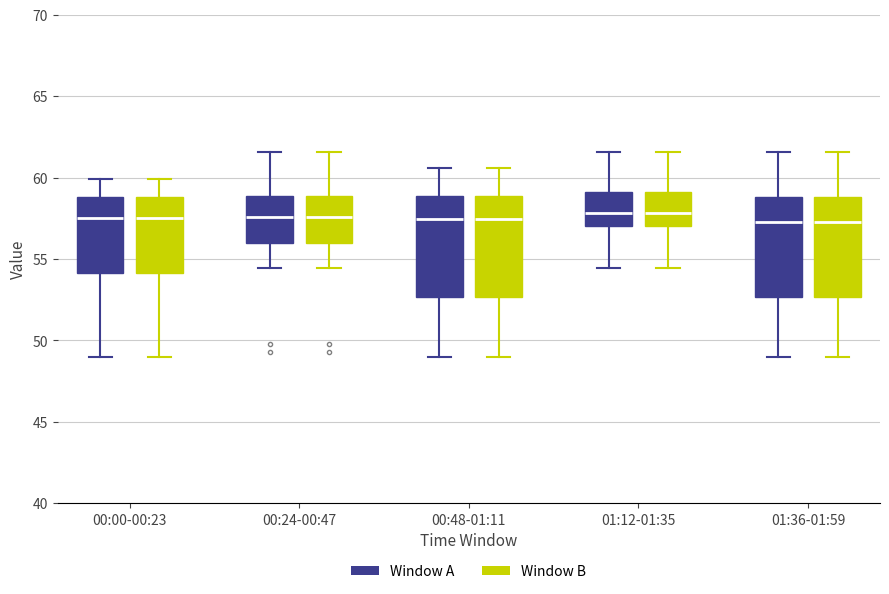

Reading left to right, read every box against the y-axis: the position of its median line, the range the box covers, and the ends of its whiskers. The values are not printed on the chart, so give them approximately, as read against the axis.

00:00-00:23 (Window A): median 57.5, box 54.0 to 59.0, whiskers 49.0 to 60.0
00:00-00:23 (Window B): median 57.5, box 54.0 to 59.0, whiskers 49.0 to 60.0
00:24-00:47 (Window A): median 57.5, box 56.0 to 59.0, whiskers 54.5 to 61.5
00:24-00:47 (Window B): median 57.5, box 56.0 to 59.0, whiskers 54.5 to 61.5
00:48-01:11 (Window A): median 57.5, box 52.5 to 59.0, whiskers 49.0 to 60.5
00:48-01:11 (Window B): median 57.5, box 52.5 to 59.0, whiskers 49.0 to 60.5
01:12-01:35 (Window A): median 58.0, box 57.0 to 59.0, whiskers 54.5 to 61.5
01:12-01:35 (Window B): median 58.0, box 57.0 to 59.0, whiskers 54.5 to 61.5
01:36-01:59 (Window A): median 57.5, box 52.5 to 59.0, whiskers 49.0 to 61.5
01:36-01:59 (Window B): median 57.5, box 52.5 to 59.0, whiskers 49.0 to 61.5